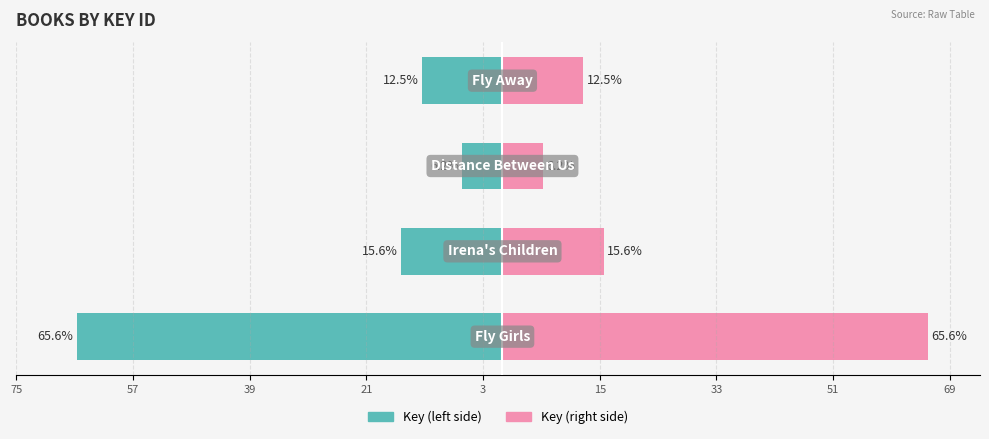

What is the sum of all Key (left) values?

-100.0